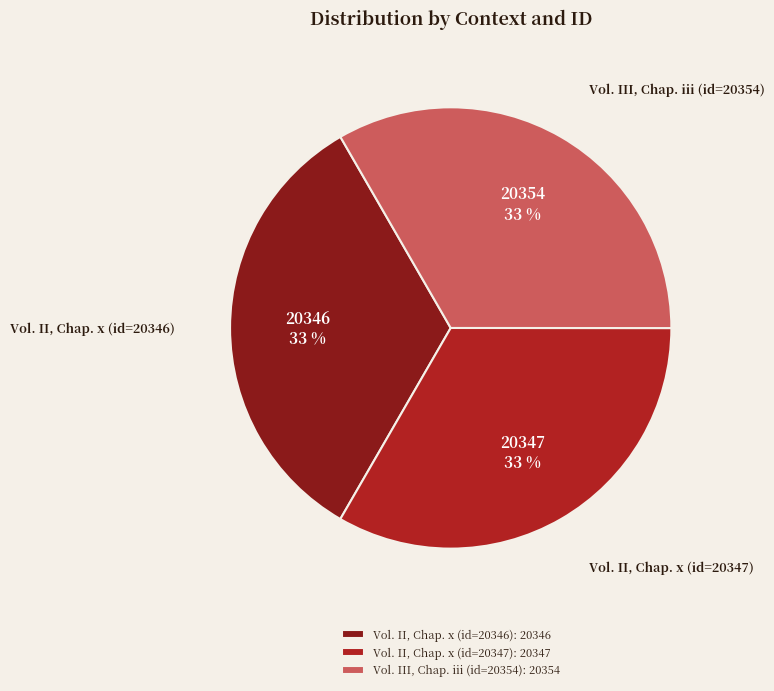

To the nearest percent, what percentage of the pie is Vol. II, Chap. x (id=20346)?

33%